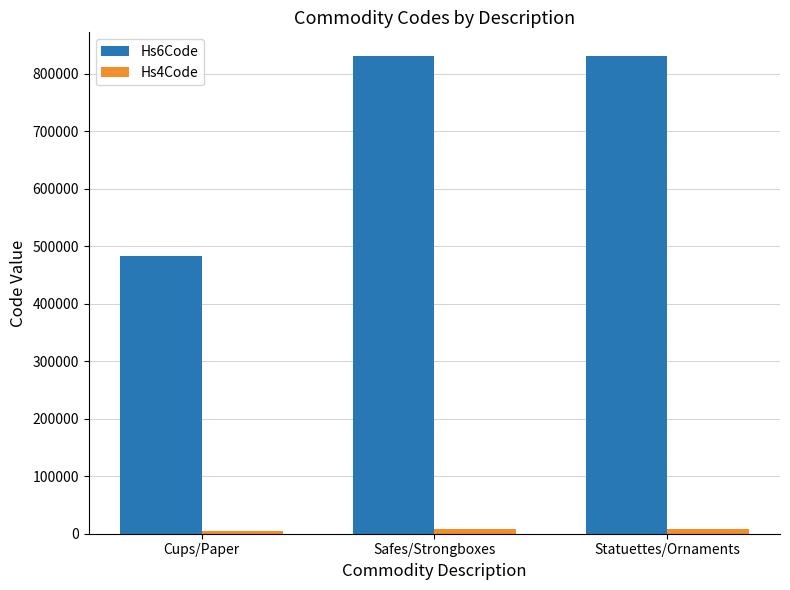

How many data points in Hs6Code are less than 830300?

1